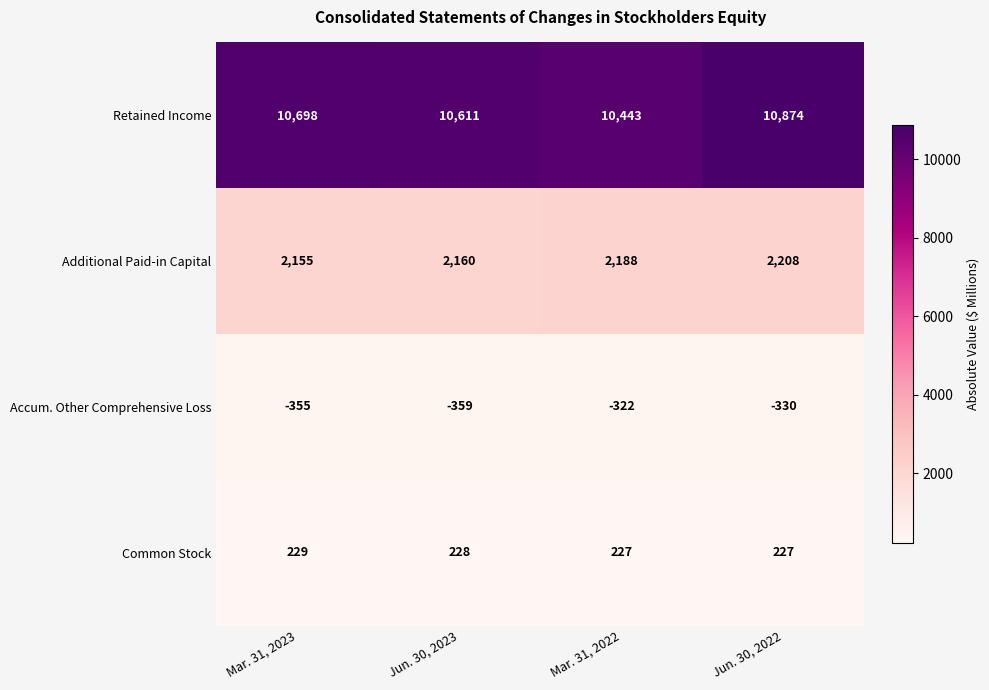

What is the difference between the highest and lowest values at Jun. 30, 2022?

11204